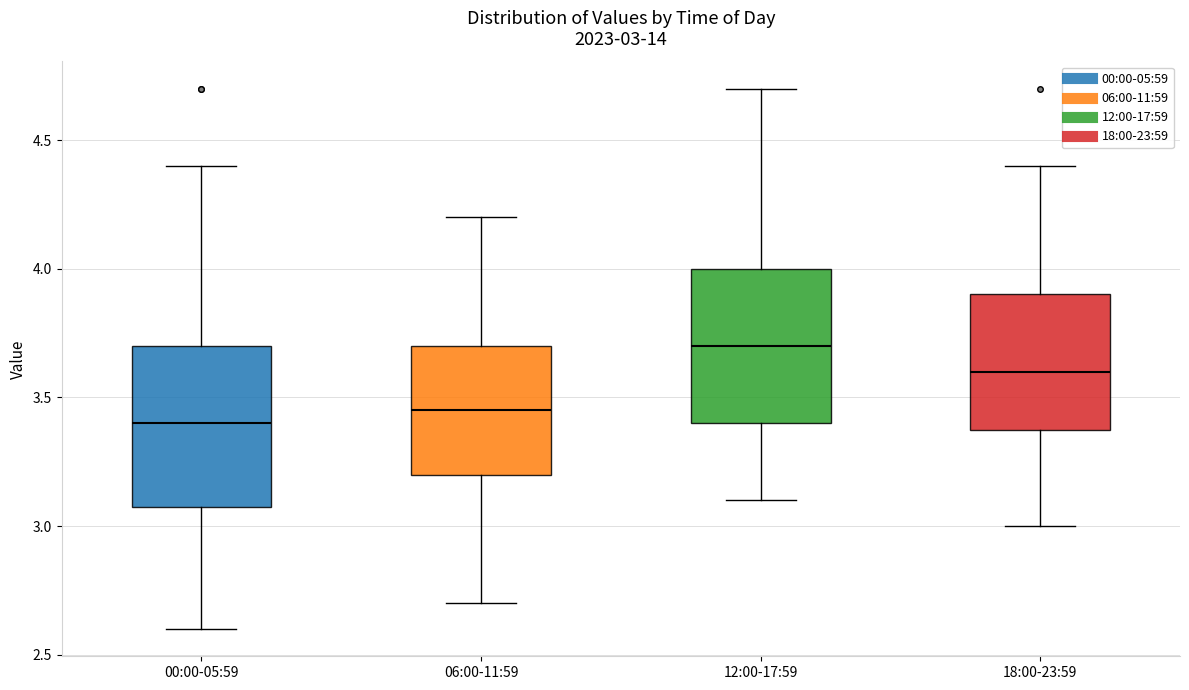

Which box's median line is the highest?

12:00-17:59